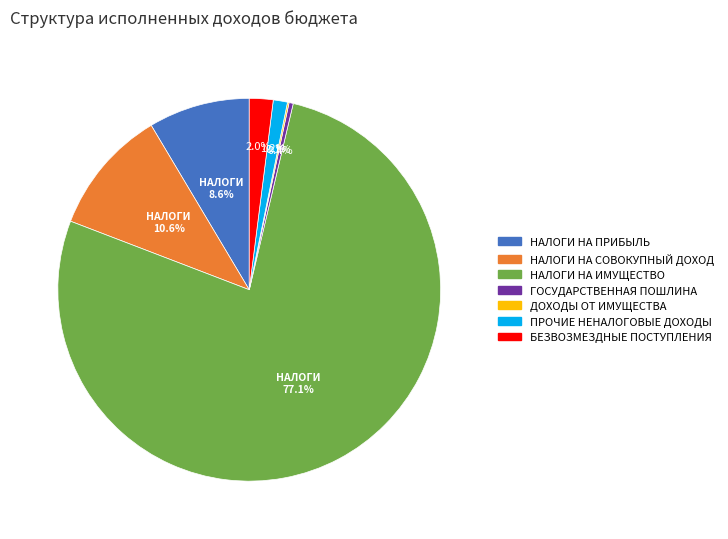

Is there any slice that represents more than half of the pie?

Yes